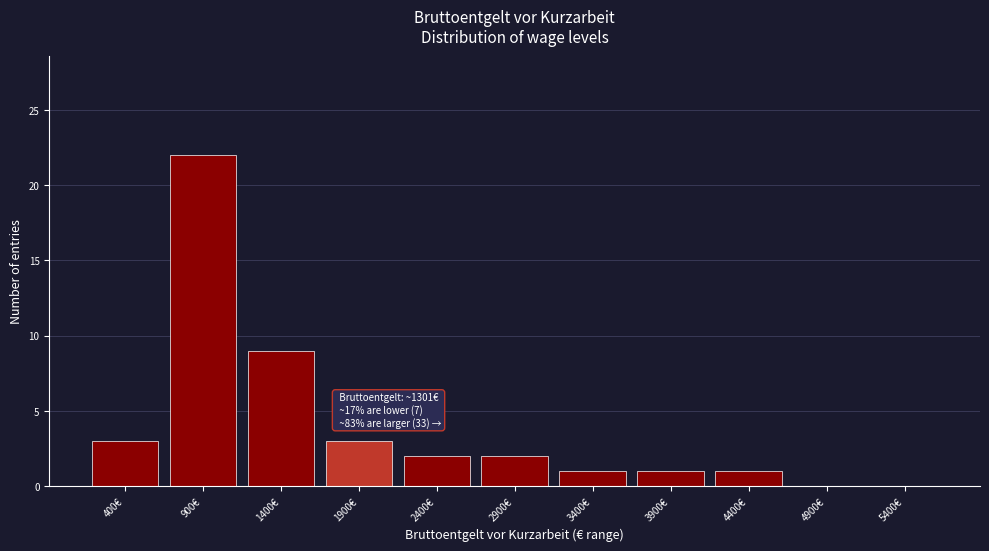

Reading left to right, extract all data points from this chart.

400€=3	900€=22	1400€=9	1900€=3	2400€=2	2900€=2	3400€=1	3900€=1	4400€=1	4900€=0	5400€=0